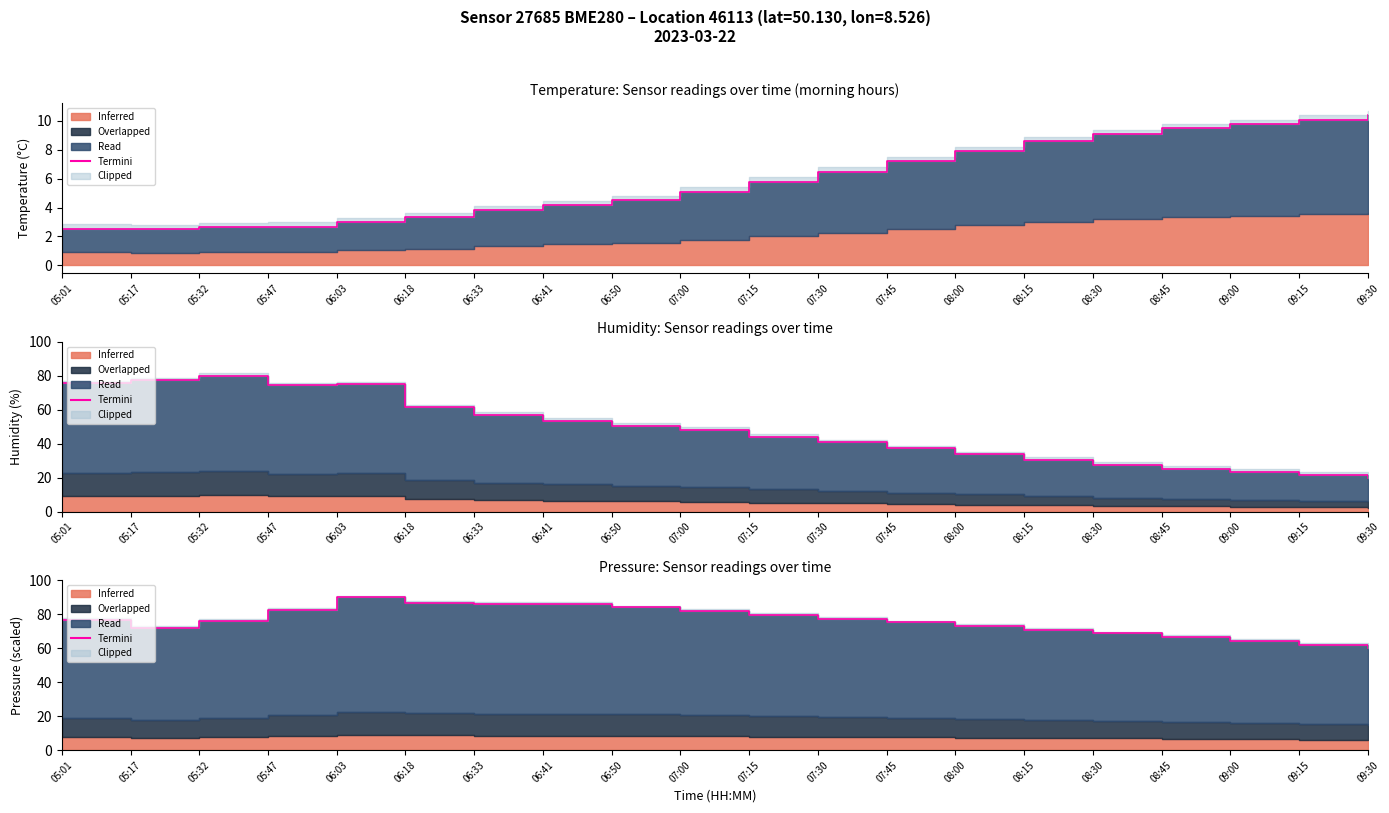

What is the label of the 7th point from the left?

06:33